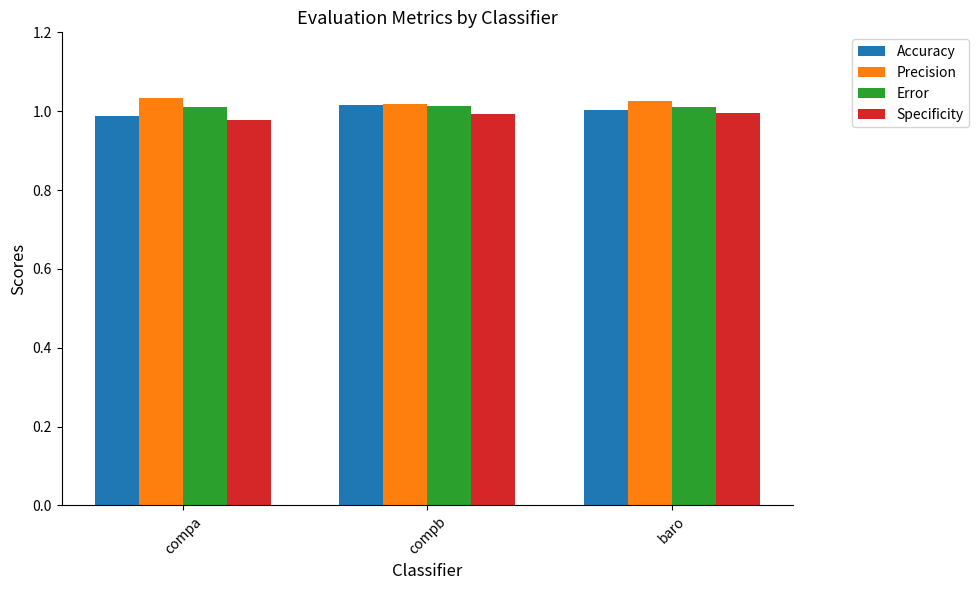

What is the total value across all series at compa?

4.0